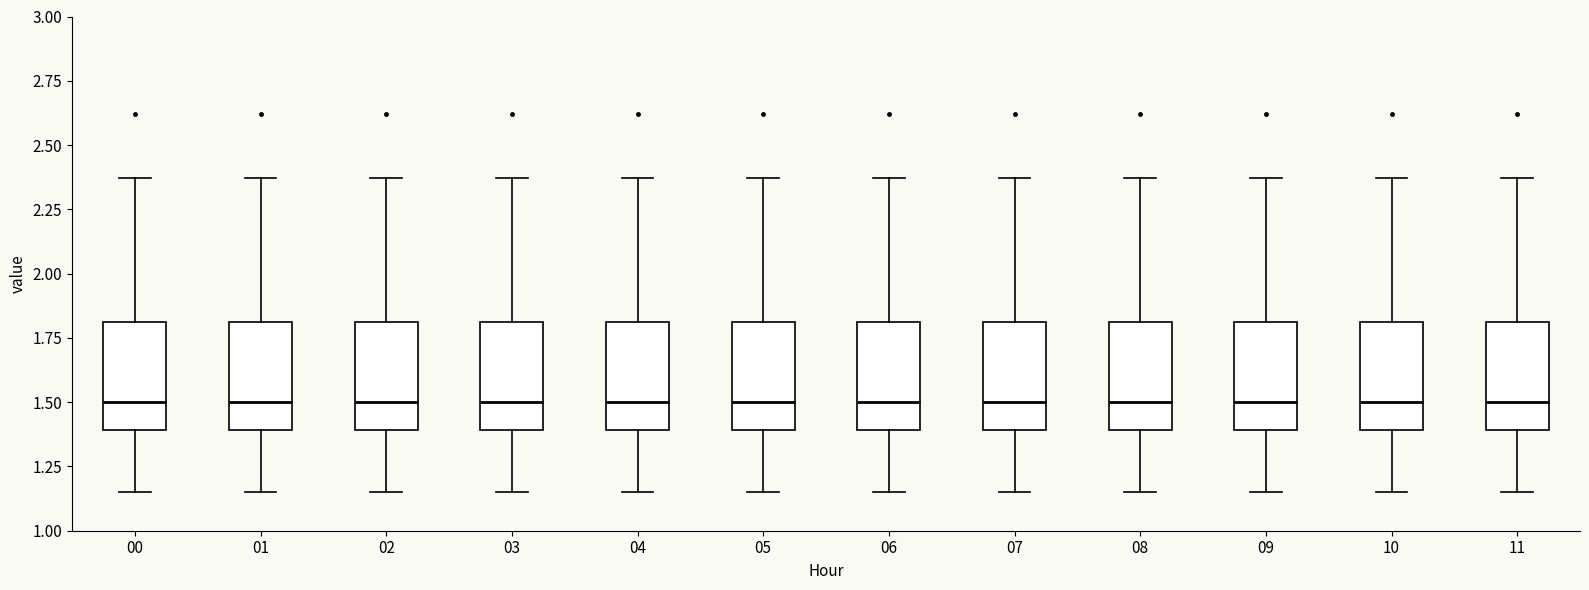

Reading left to right, transcribe this box plot: for each box, give where its median line is, the range the box spans, and where its two whiskers end, as read against the y-axis. The values are not printed on the chart, so give them approximately, as read against the axis.

00: median 1.50, box 1.40 to 1.80, whiskers 1.15 to 2.35
01: median 1.50, box 1.40 to 1.80, whiskers 1.15 to 2.35
02: median 1.50, box 1.40 to 1.80, whiskers 1.15 to 2.35
03: median 1.50, box 1.40 to 1.80, whiskers 1.15 to 2.35
04: median 1.50, box 1.40 to 1.80, whiskers 1.15 to 2.35
05: median 1.50, box 1.40 to 1.80, whiskers 1.15 to 2.35
06: median 1.50, box 1.40 to 1.80, whiskers 1.15 to 2.35
07: median 1.50, box 1.40 to 1.80, whiskers 1.15 to 2.35
08: median 1.50, box 1.40 to 1.80, whiskers 1.15 to 2.35
09: median 1.50, box 1.40 to 1.80, whiskers 1.15 to 2.35
10: median 1.50, box 1.40 to 1.80, whiskers 1.15 to 2.35
11: median 1.50, box 1.40 to 1.80, whiskers 1.15 to 2.35